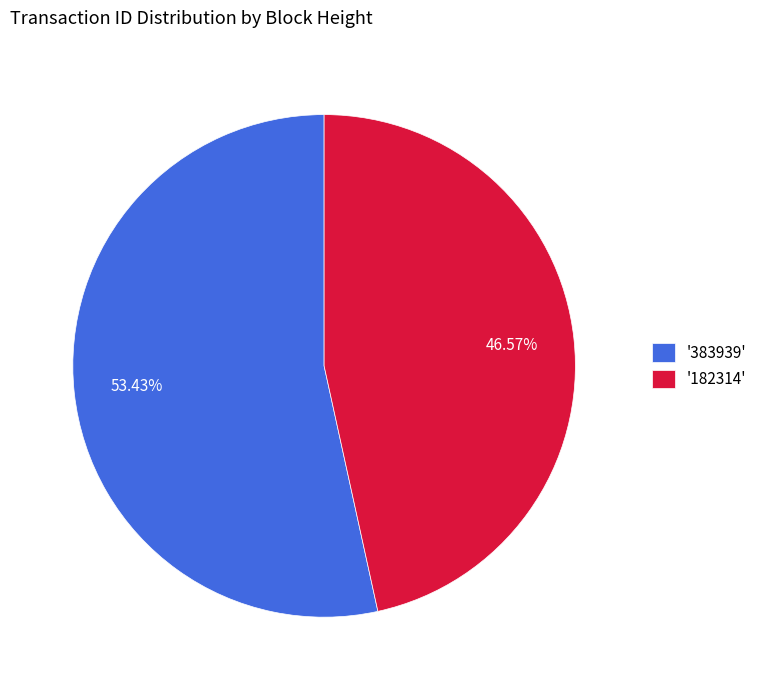

Which has a higher value, '383939' or '182314'?

'383939'